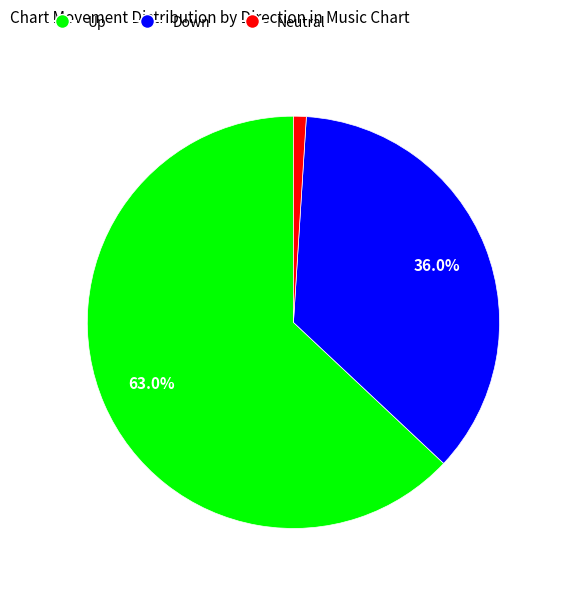

How many slices are in this pie chart?

3